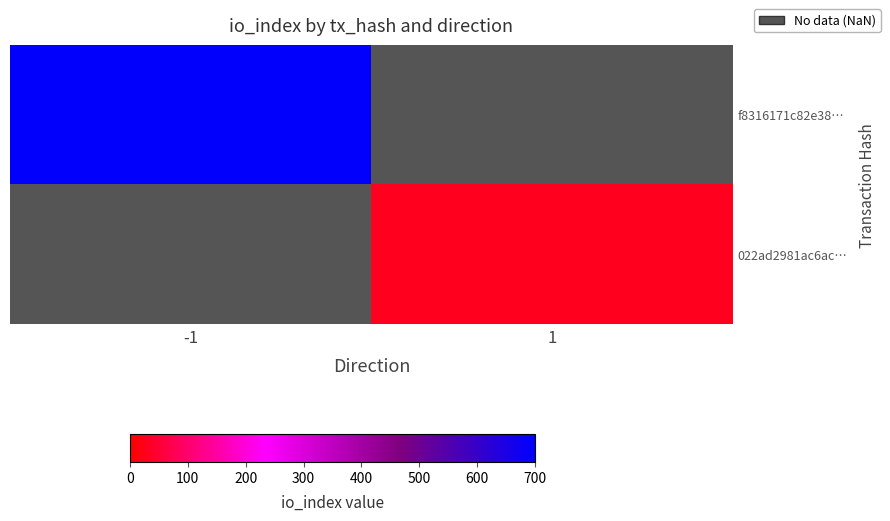

What is the approximate value of f8316171c82e38… at -1?

696.0